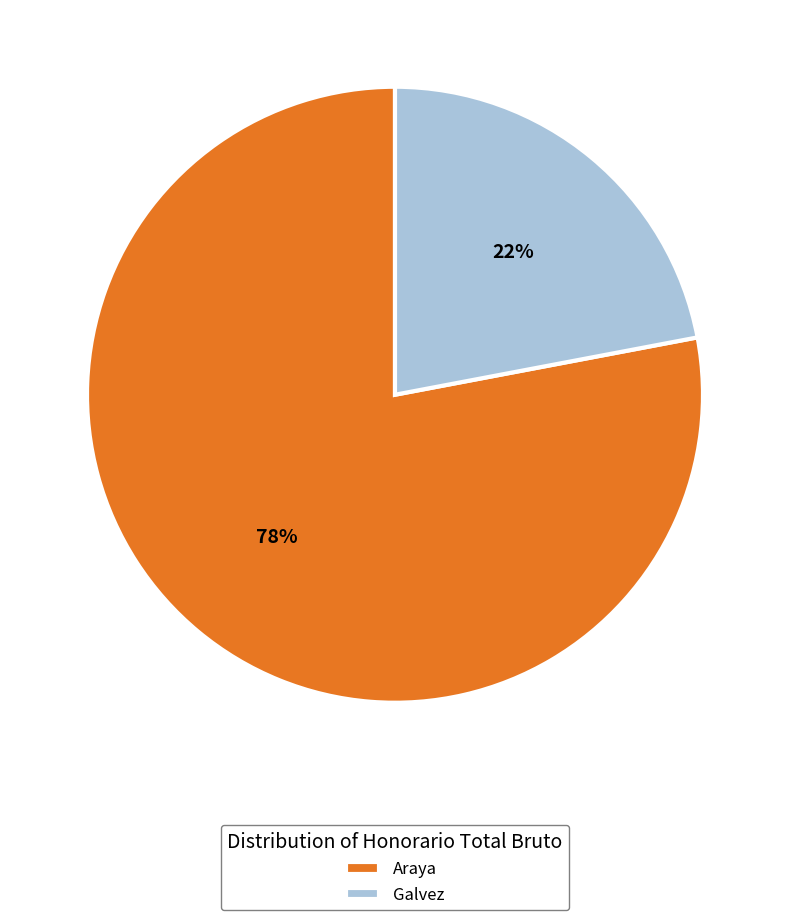

What percentage is the Araya slice, to the nearest percent?

78%